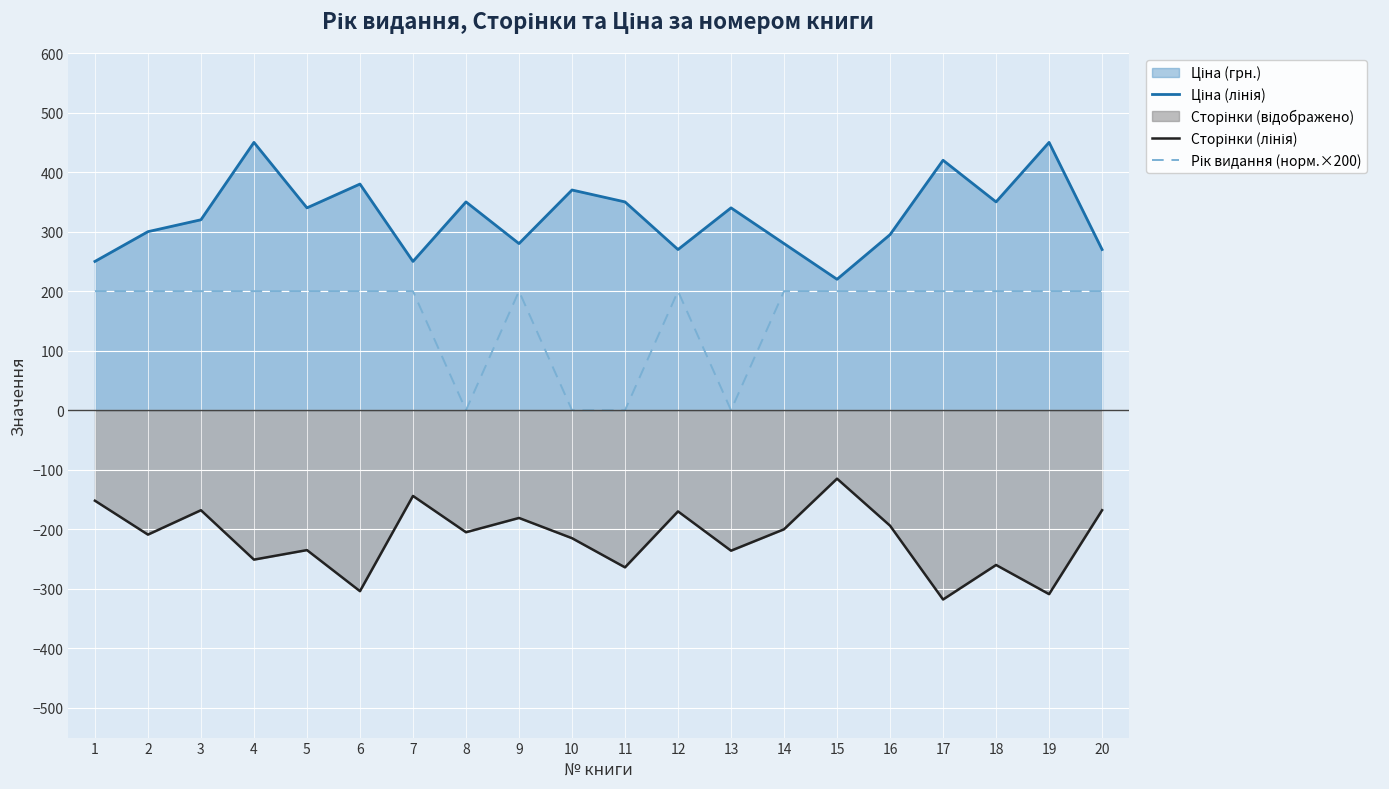

What is the value of the Рік видання (норм.×200) point at the 3rd from the left?

200